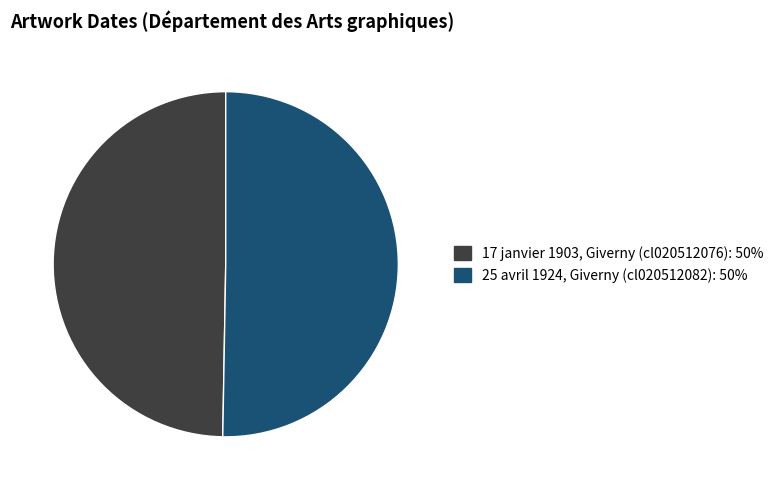

Is 17 janvier 1903, Giverny (cl020512076) the majority of the pie?

No